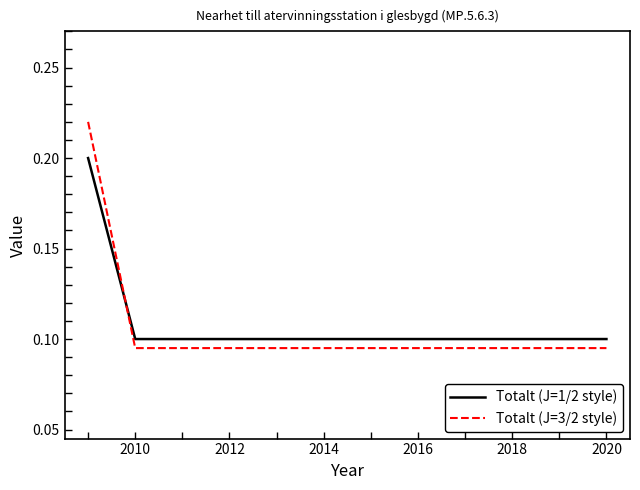

True or false: Totalt (J=3/2 style) and Totalt (J=1/2 style) intersect in this chart.

True